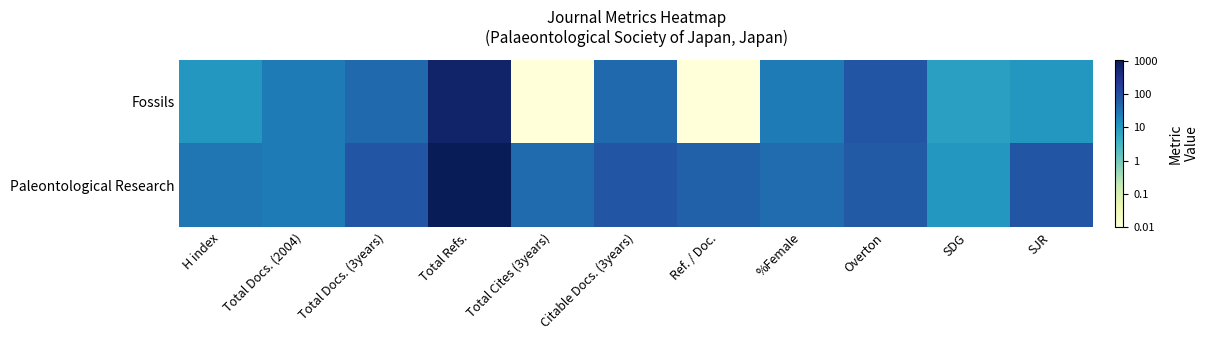

At which category is the sum across all series the highest?

Total Refs.